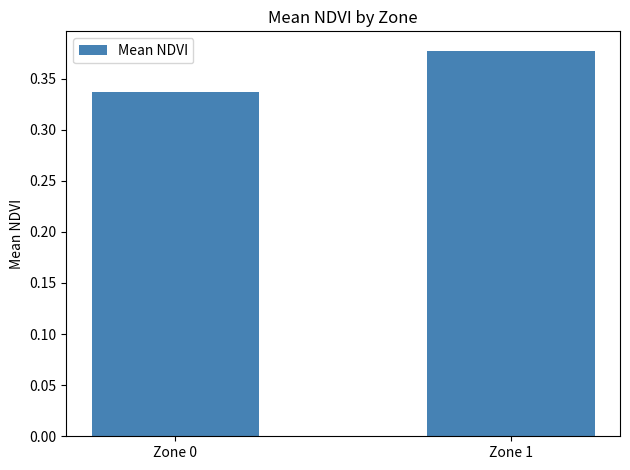

What is the sum of the values at Zone 1 and Zone 0?

0.7